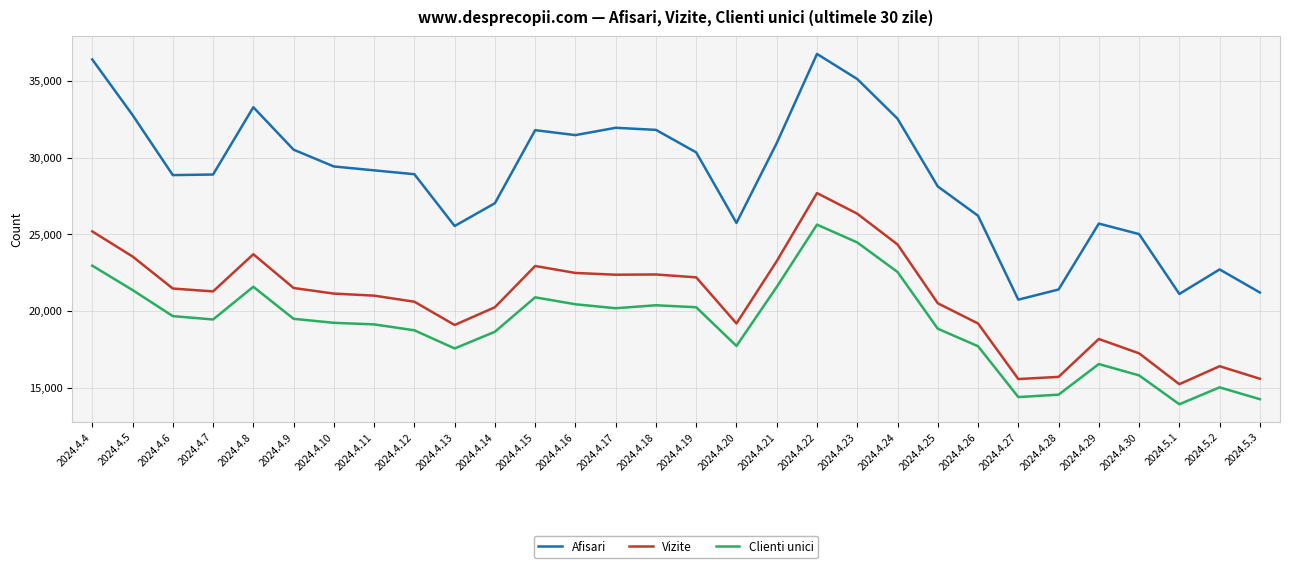

True or false: Afisari and Vizite cross at least once.

False